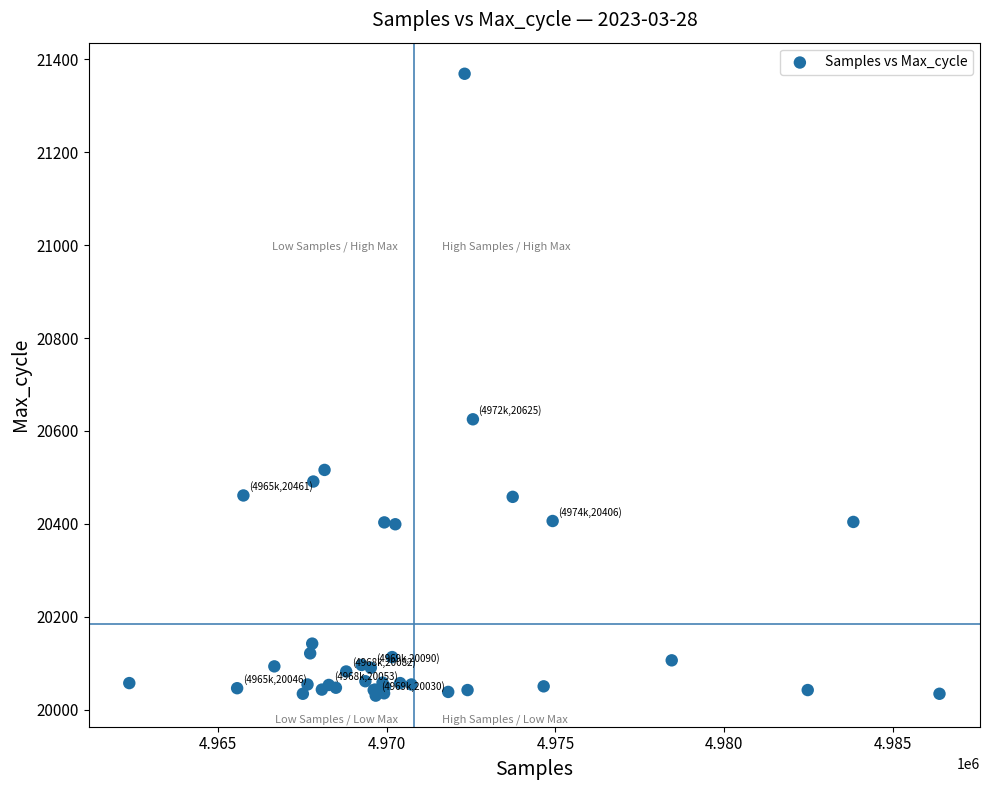

What Y value in the scatter plot is closest to 20699?

20625